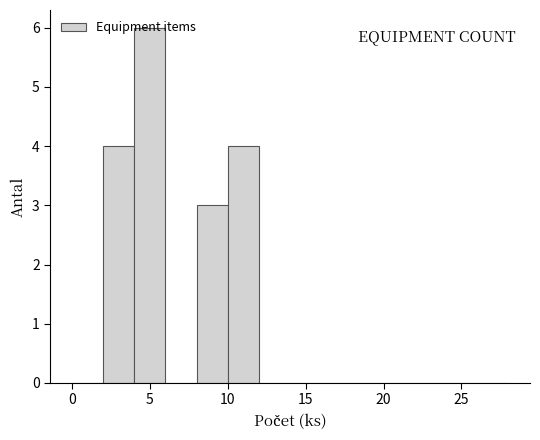

Reading left to right, list every bar in this chart as the range it spans on the x-axis followed by its height. The values are not printed on the chart, so give them approximately, as read against the axis.

0 to 2: 0
2 to 4: 4
4 to 6: 6
6 to 8: 0
8 to 10: 3
10 to 12: 4
12 to 14: 0
14 to 16: 0
16 to 18: 0
18 to 20: 0
20 to 22: 0
22 to 24: 0
24 to 26: 0
26 to 28: 0